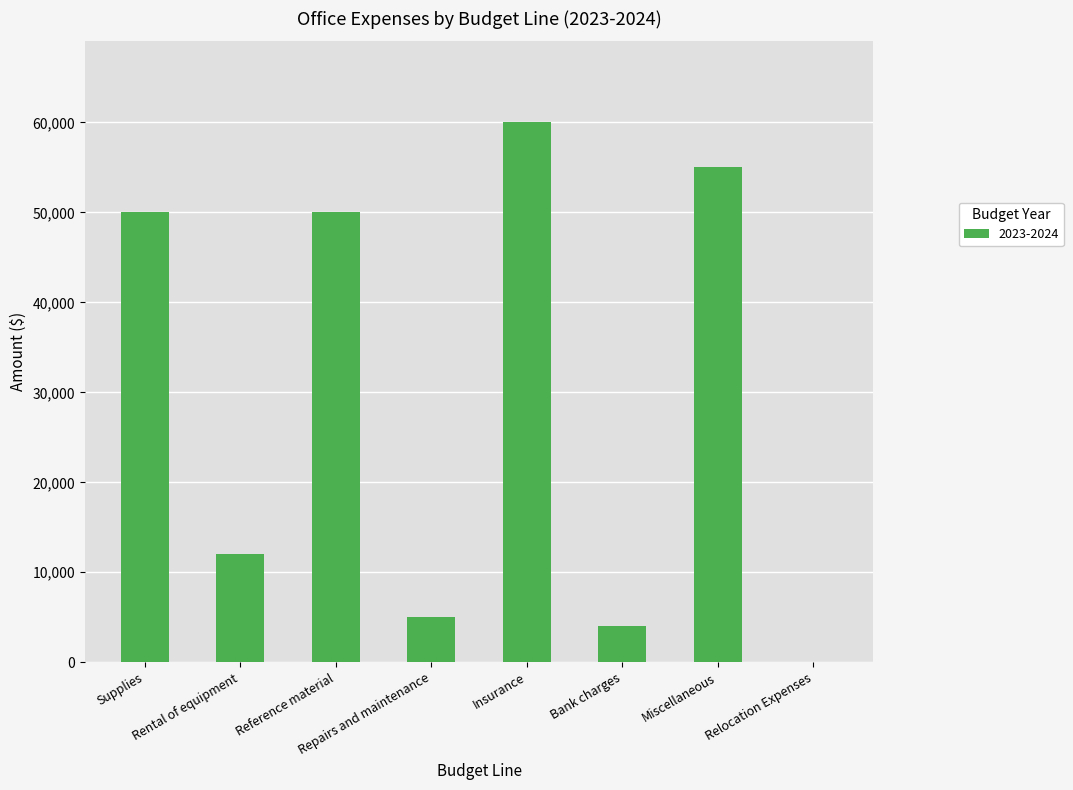

True or false: the data shows 60000 at Insurance.

True